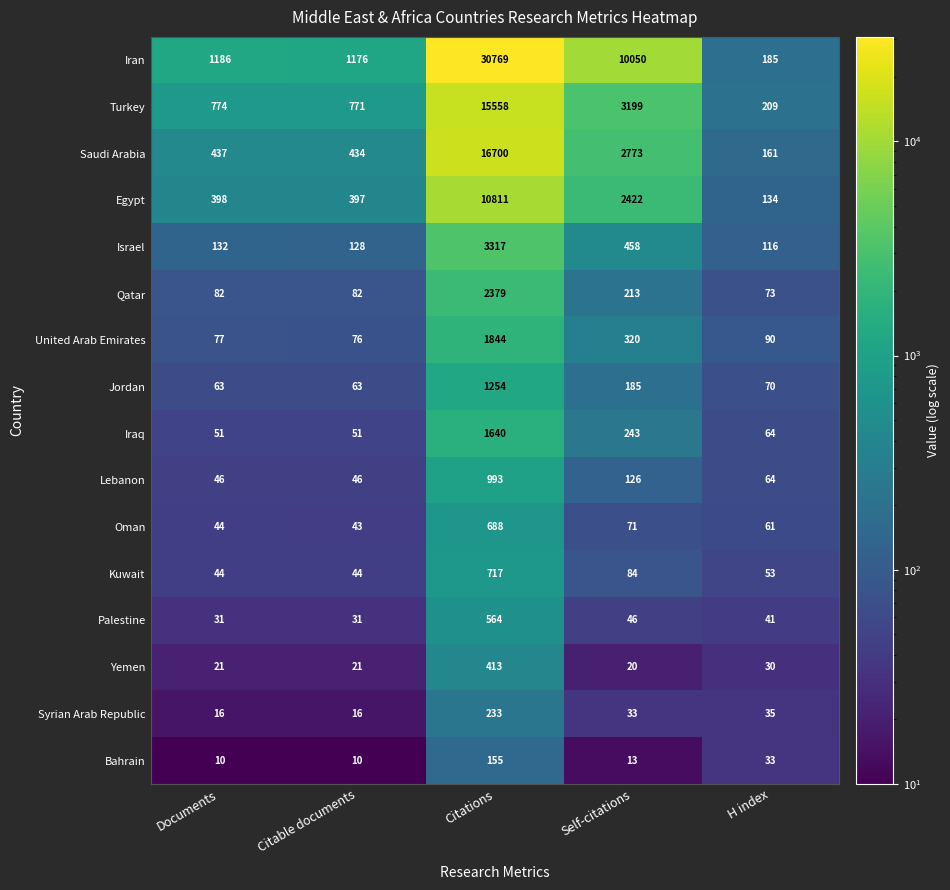

What is the difference between the highest and lowest values at Self-citations?

10037